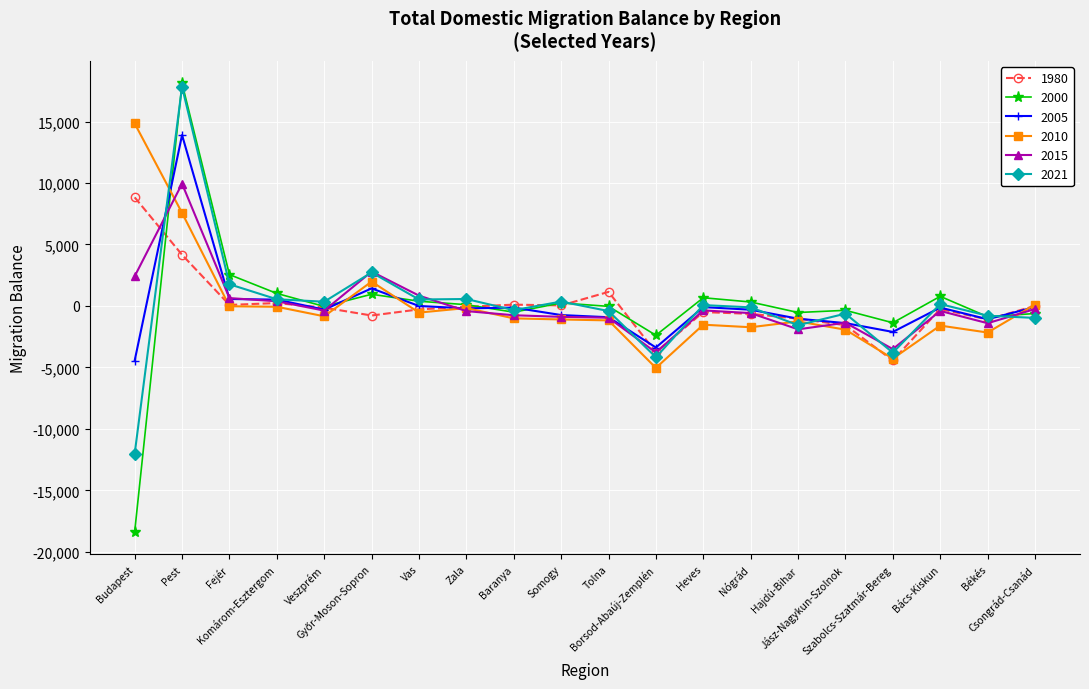

What is the spread (max minus min) of values at Vas?

1381